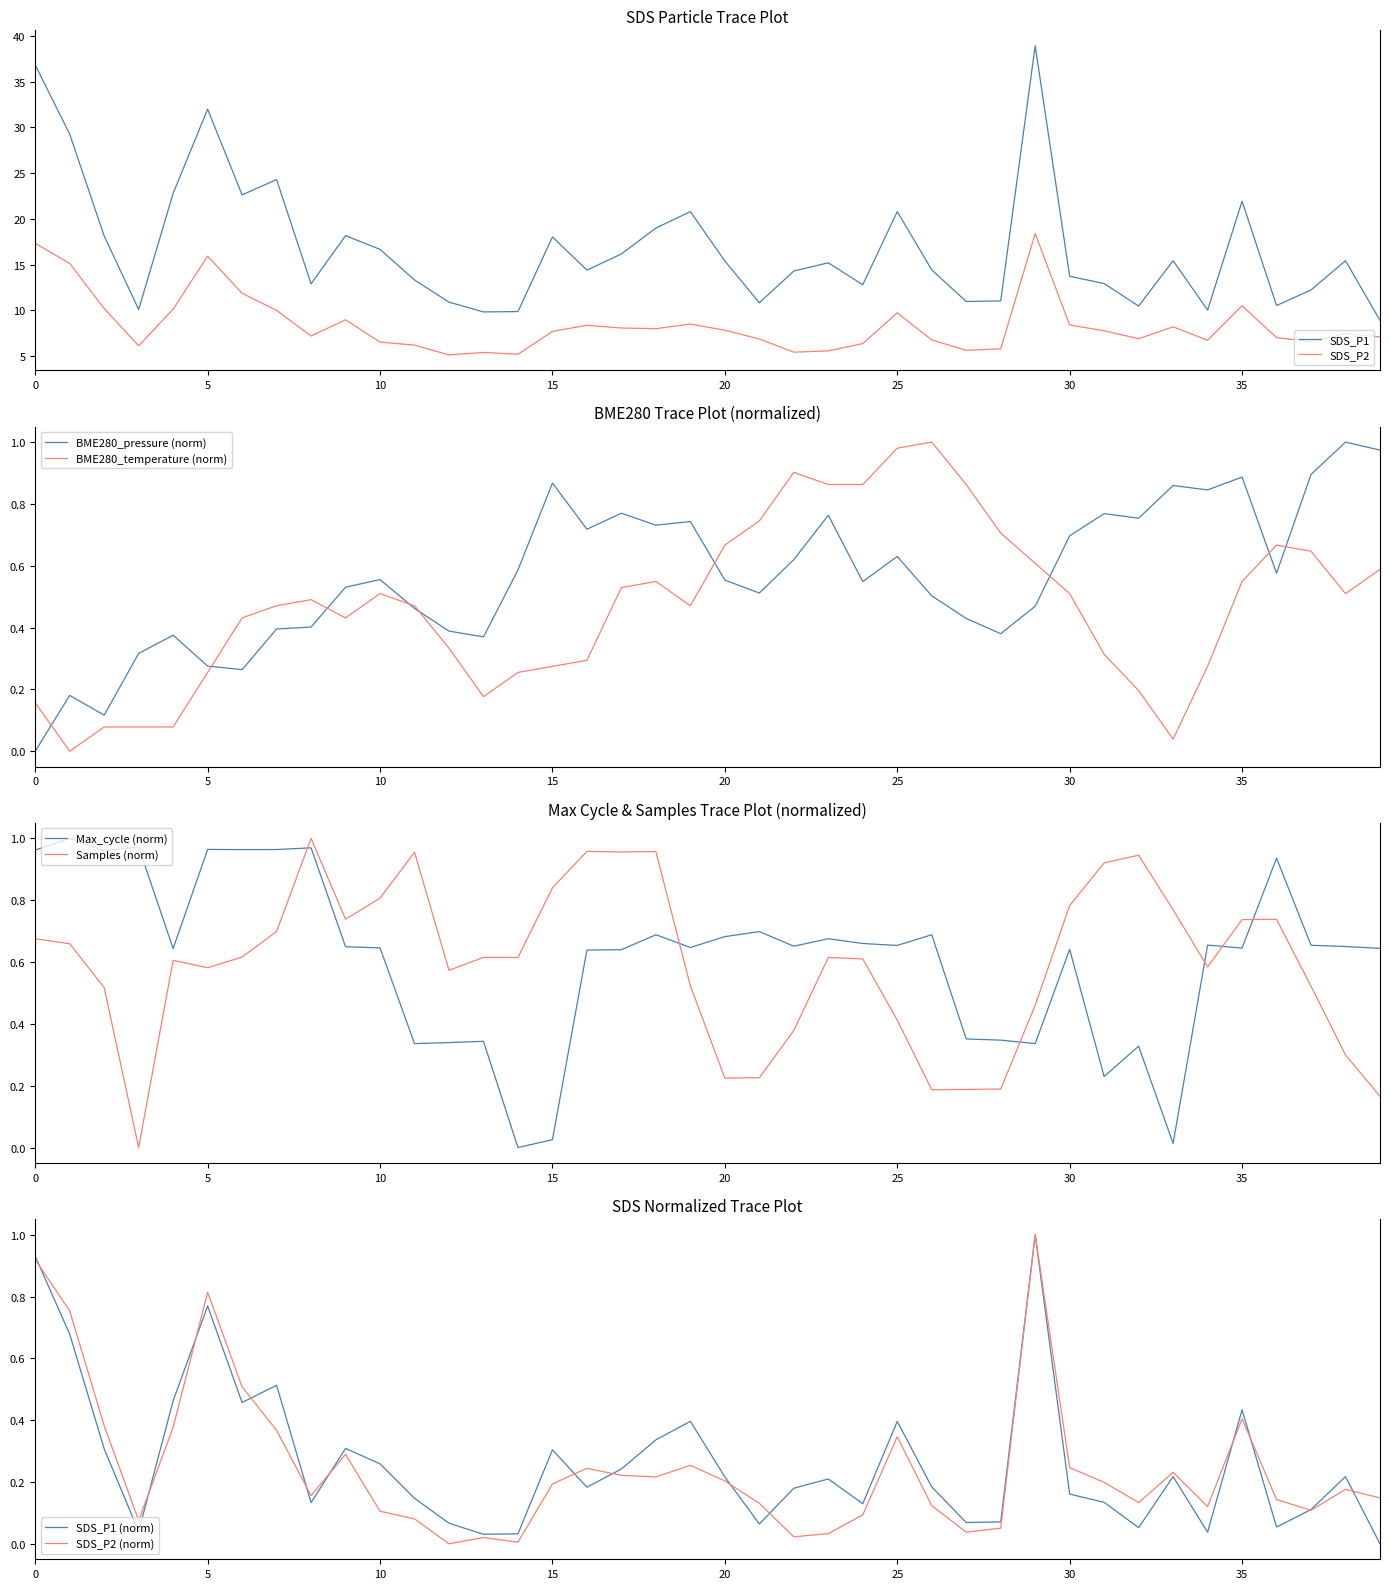

At how many categories does at least one series exceed 22?

7